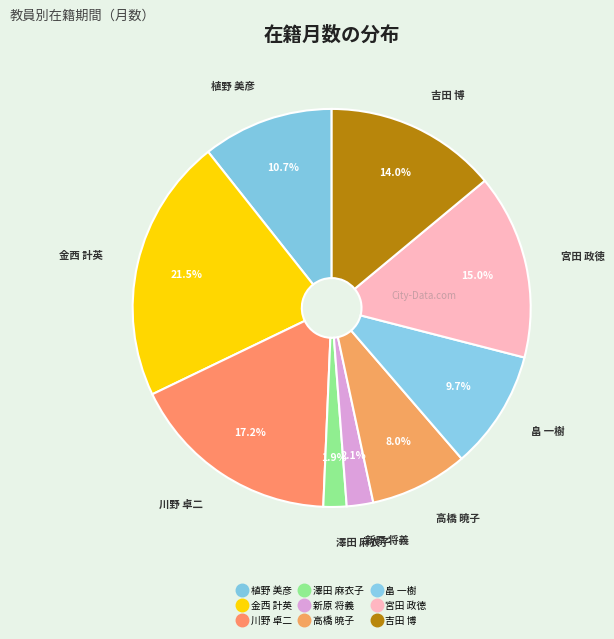

How many segments does this pie chart have?

9